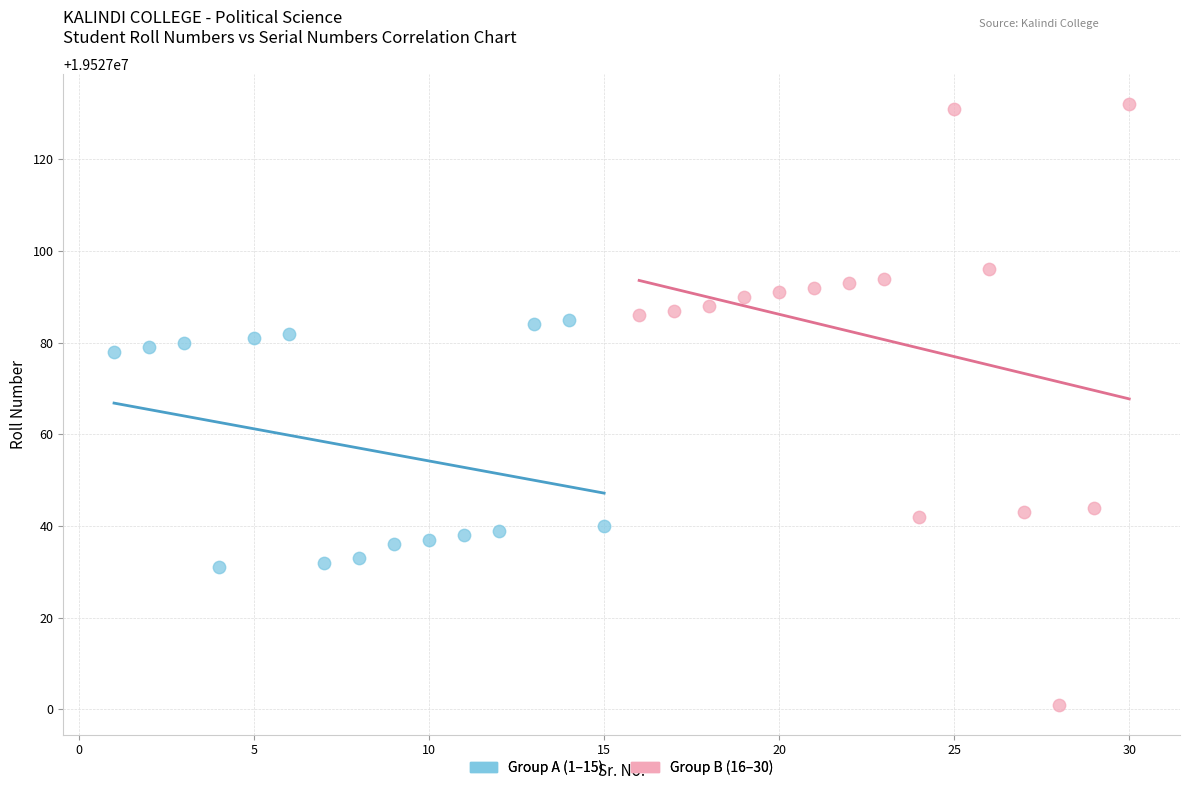

Which series reaches the minimum Y coordinate?

Group B (16–30)